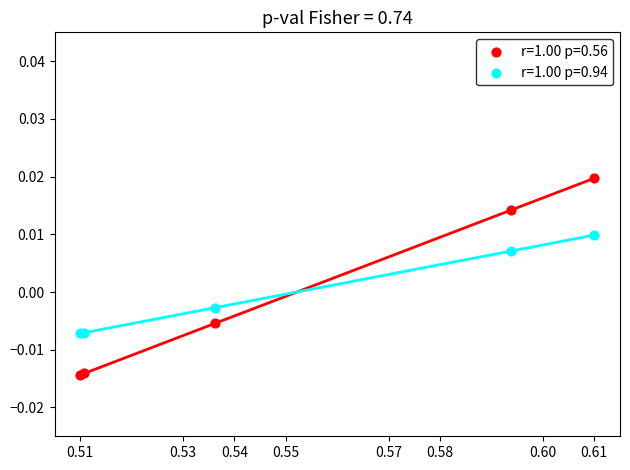

Which series contains the highest Y value?

r=1.00 p=0.56